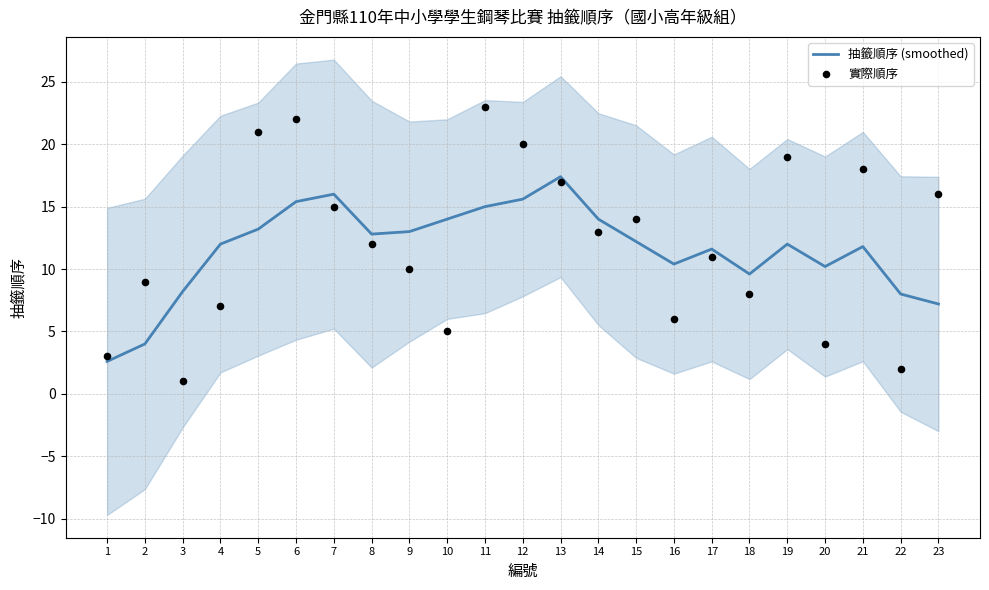

Is the value of 抽籤順序 (smoothed) at 21 greater than the value of 實際順序 at 15?

No